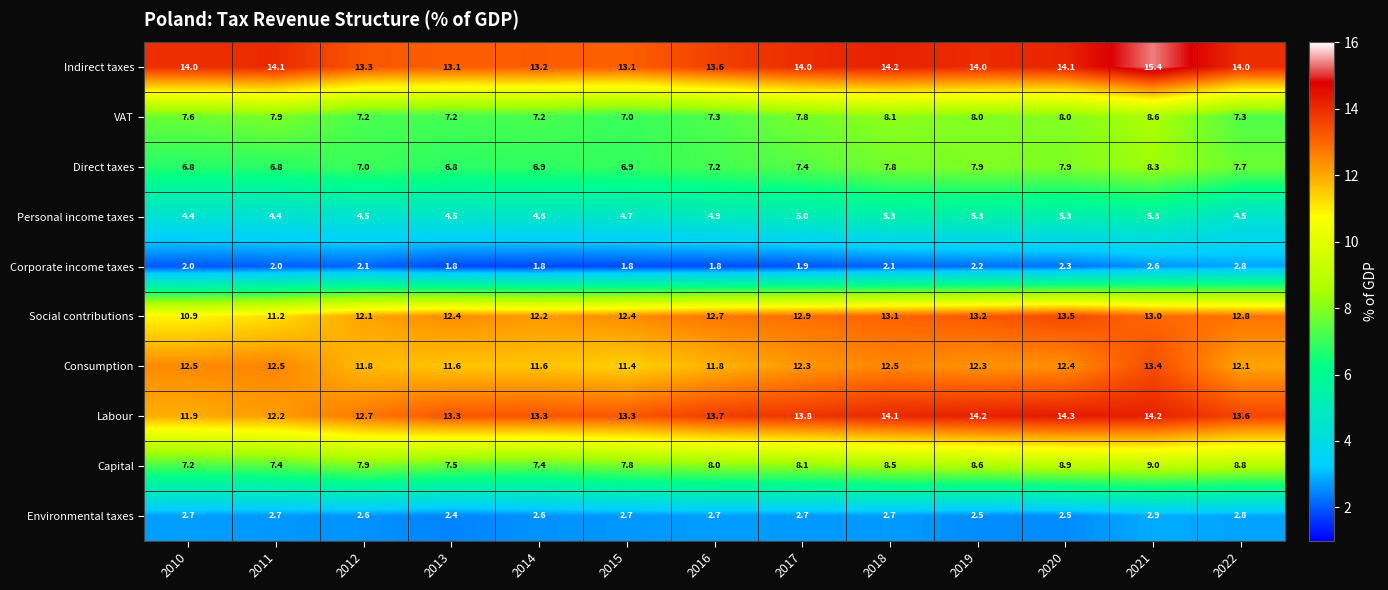

What is the greatest value displayed?

15.4